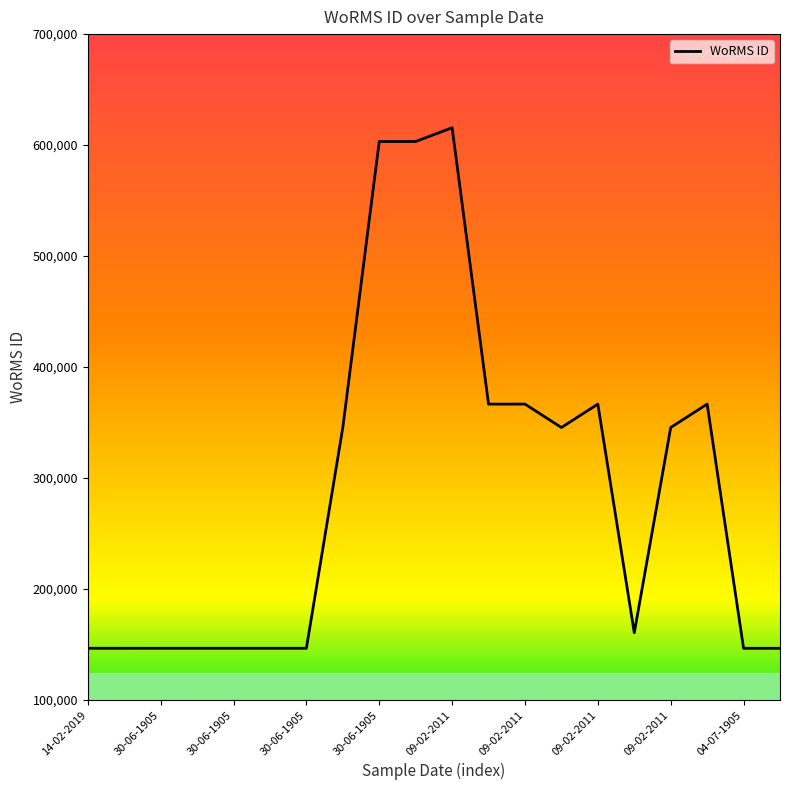

What is the difference between the maximum and minimum values?

469103